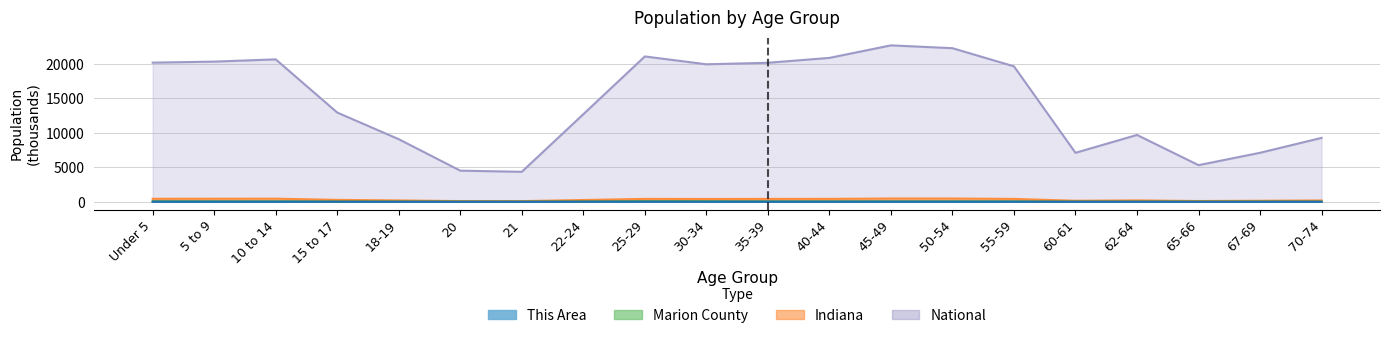

What is the total value across all series at 60-61?

7282.2